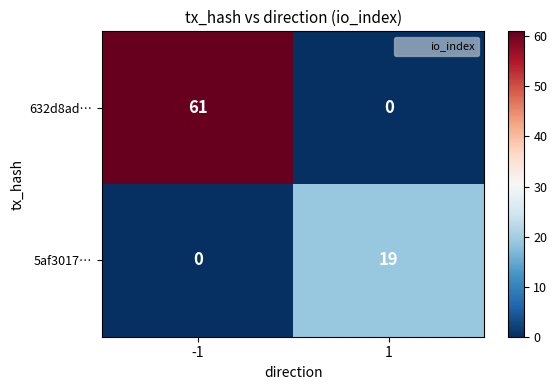

What is the spread (max minus min) of values at 1?

19